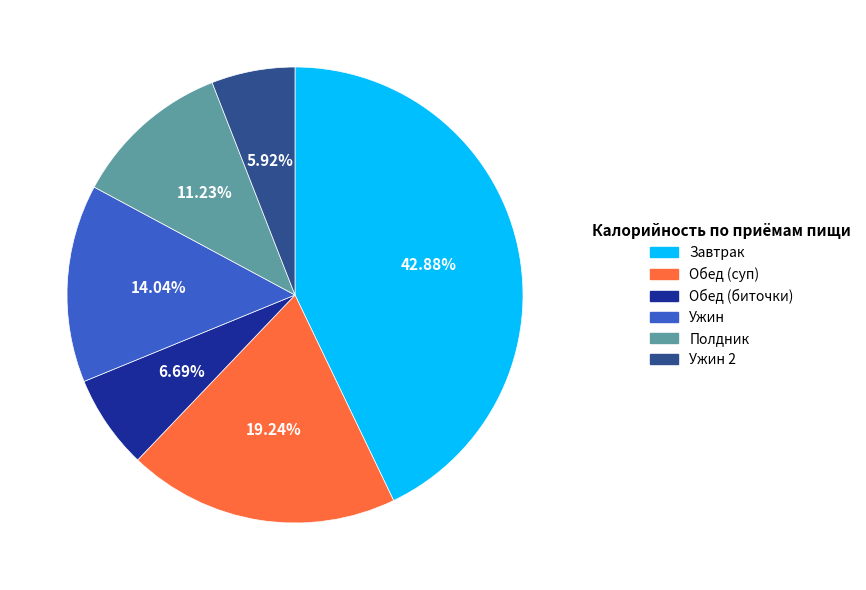

How many segments does this pie chart have?

6